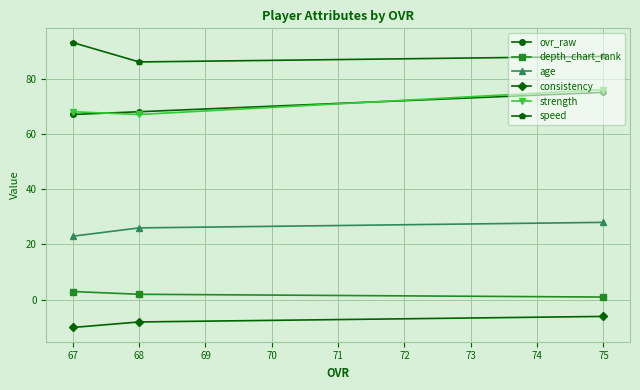

Is this an area chart (filled region under the line)?

No